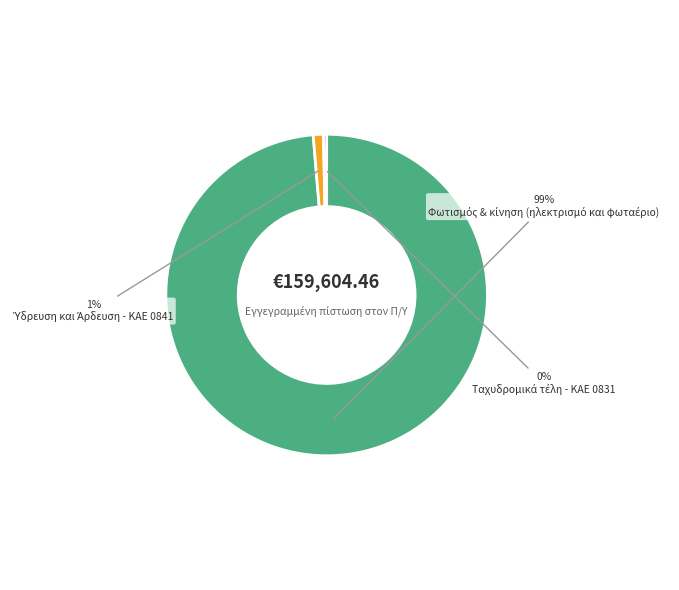

Does any single category account for the majority?

Yes